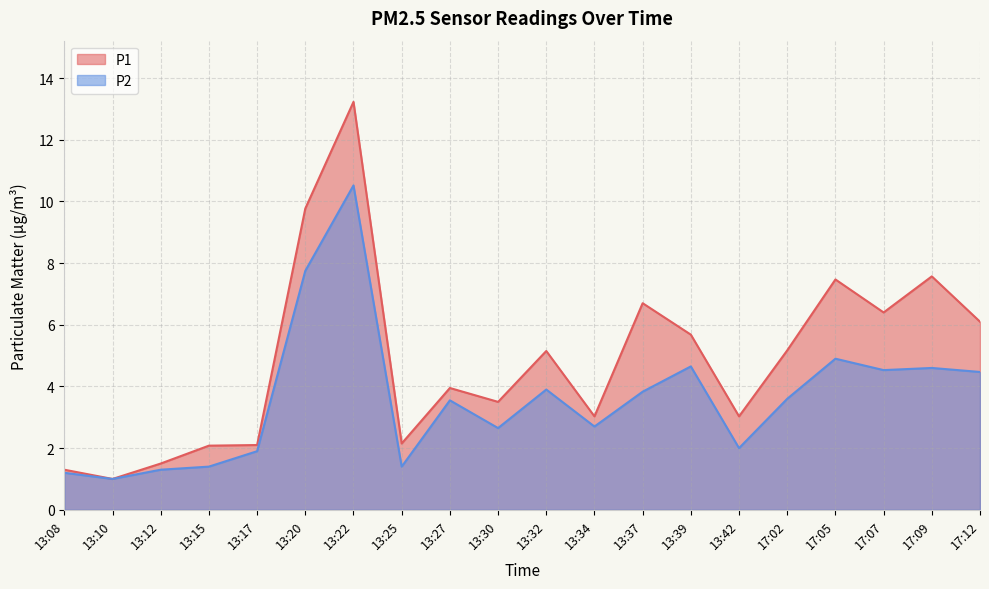

At how many categories does at least one series exceed 5?

10